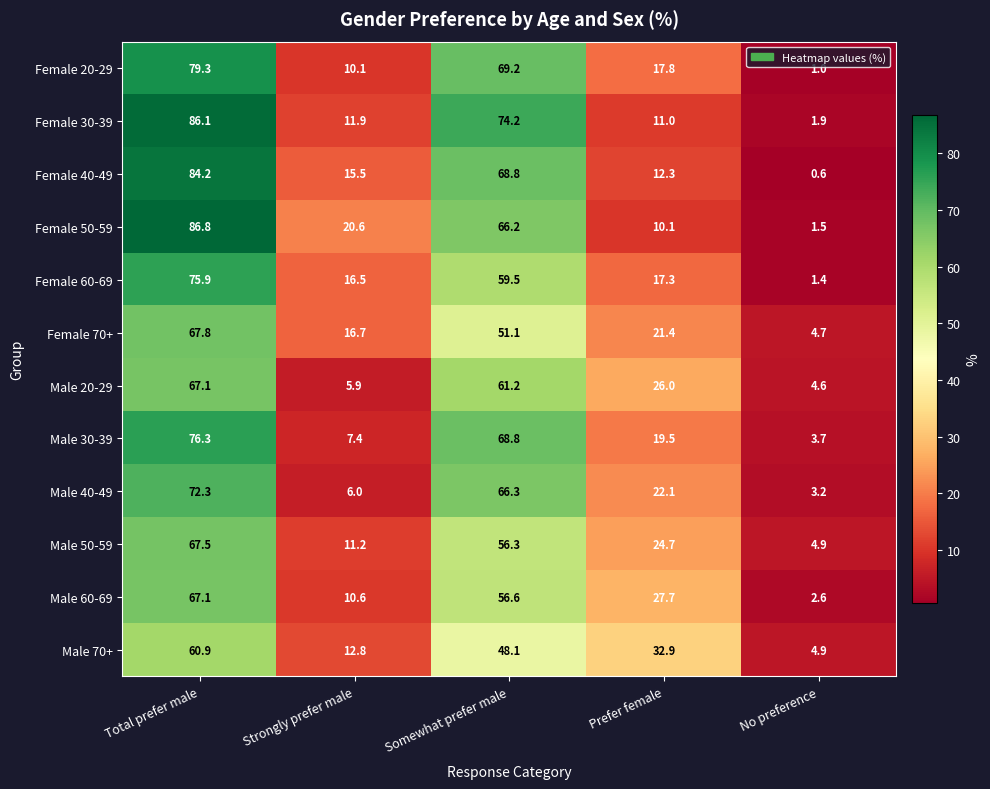

What is the sum of all Female 20-29 values?

177.4